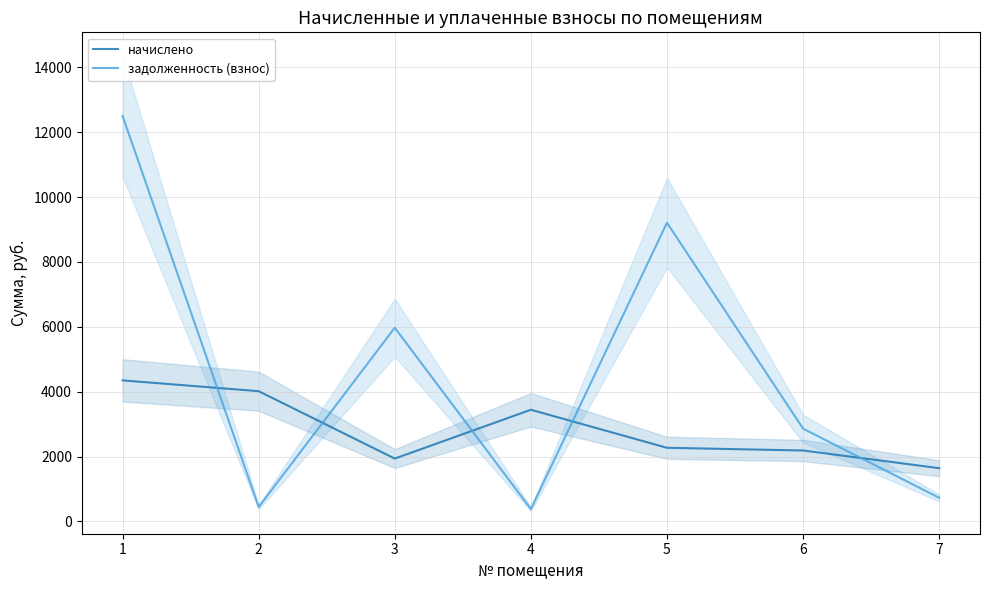

What is the minimum value for начислено?

1643.7